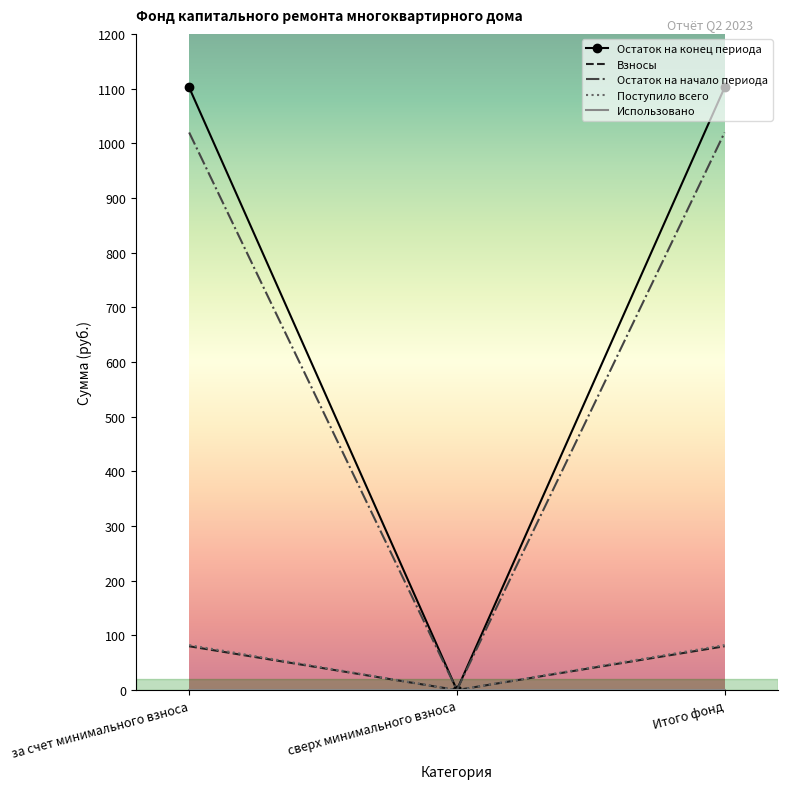

What is the maximum value shown in the chart?

1102.0